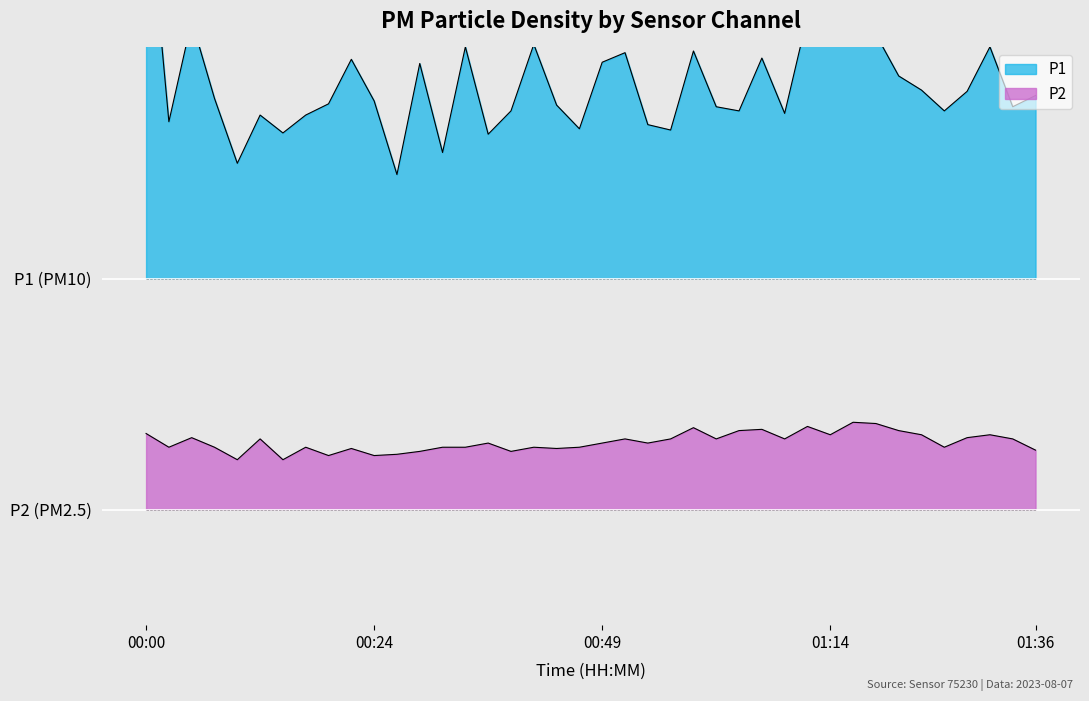

Reading left to right, transcribe all the data shown in this chart.

P1: 00:00=3.2	00:02=2.2	00:05=2.6	00:07=2.3	00:10=2.0	00:12=2.2	00:15=2.1	00:17=2.2	00:19=2.3	00:22=2.4	00:24=2.3	00:27=1.9	00:29=2.4	00:32=2.0	00:34=2.5	00:37=2.1	00:39=2.2	00:41=2.5	00:44=2.3	00:46=2.1	00:49=2.4	00:51=2.5	00:54=2.2	00:56=2.1	00:59=2.5	01:01=2.2	01:04=2.2	01:06=2.5	01:08=2.2	01:11=2.6	01:14=2.7	01:16=2.5	01:19=2.6	01:21=2.4	01:24=2.3	01:26=2.2	01:29=2.3	01:31=2.5	01:34=2.2	01:36=2.3
P2: 00:00=0.8	00:02=0.8	00:05=0.8	00:07=0.8	00:10=0.7	00:12=0.8	00:15=0.7	00:17=0.8	00:19=0.7	00:22=0.8	00:24=0.7	00:27=0.7	00:29=0.8	00:32=0.8	00:34=0.8	00:37=0.8	00:39=0.8	00:41=0.8	00:44=0.8	00:46=0.8	00:49=0.8	00:51=0.8	00:54=0.8	00:56=0.8	00:59=0.9	01:01=0.8	01:04=0.8	01:06=0.8	01:08=0.8	01:11=0.9	01:14=0.8	01:16=0.9	01:19=0.9	01:21=0.8	01:24=0.8	01:26=0.8	01:29=0.8	01:31=0.8	01:34=0.8	01:36=0.8